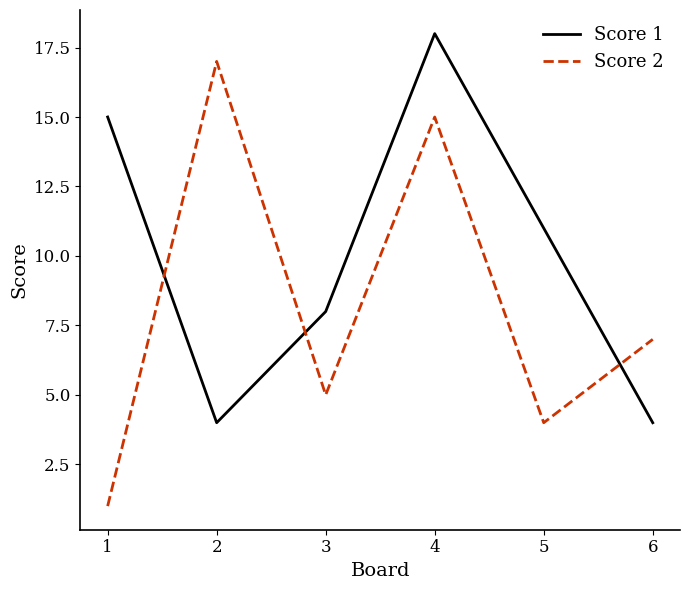

At which category does Score 2 reach its first local peak?

2